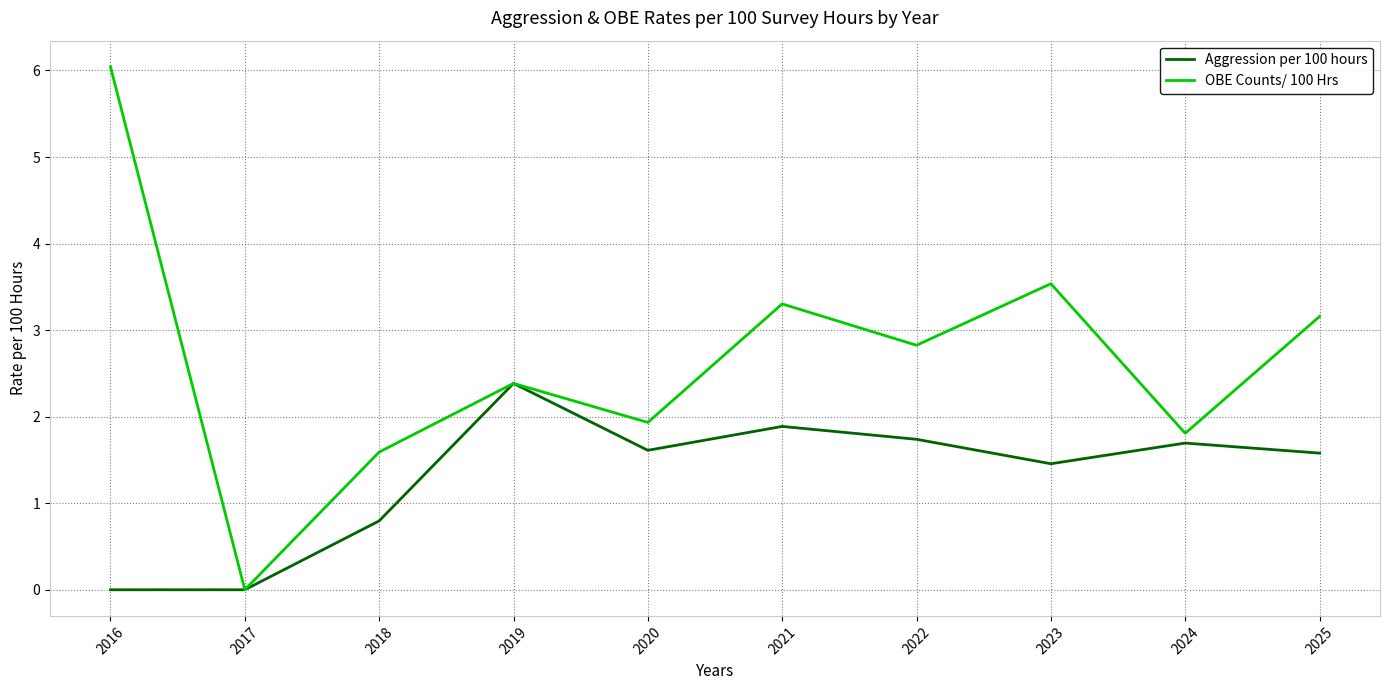

Reading left to right, list all the values displayed in this chart.

Aggression per 100 hours: 0.0	0.0	0.8	2.4	1.6	1.9	1.7	1.5	1.7	1.6
OBE Counts/ 100 Hrs: 6.0	0.0	1.6	2.4	1.9	3.3	2.8	3.5	1.8	3.2